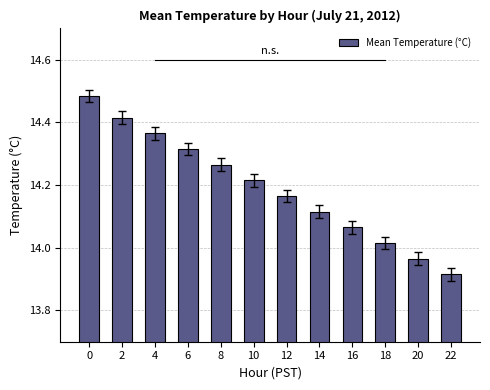

Approximately how many times larger is the value at 18 compared to 22?

1.0